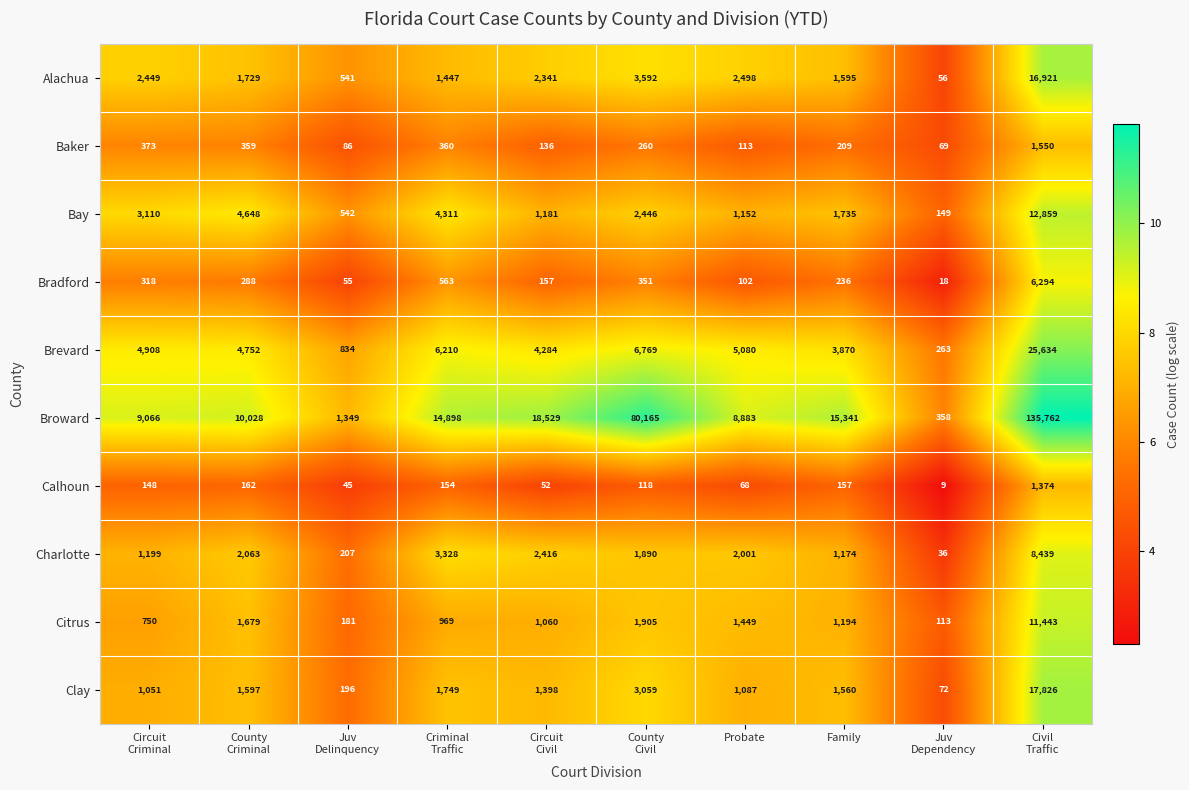

Which series has the widest spread of values?

Broward